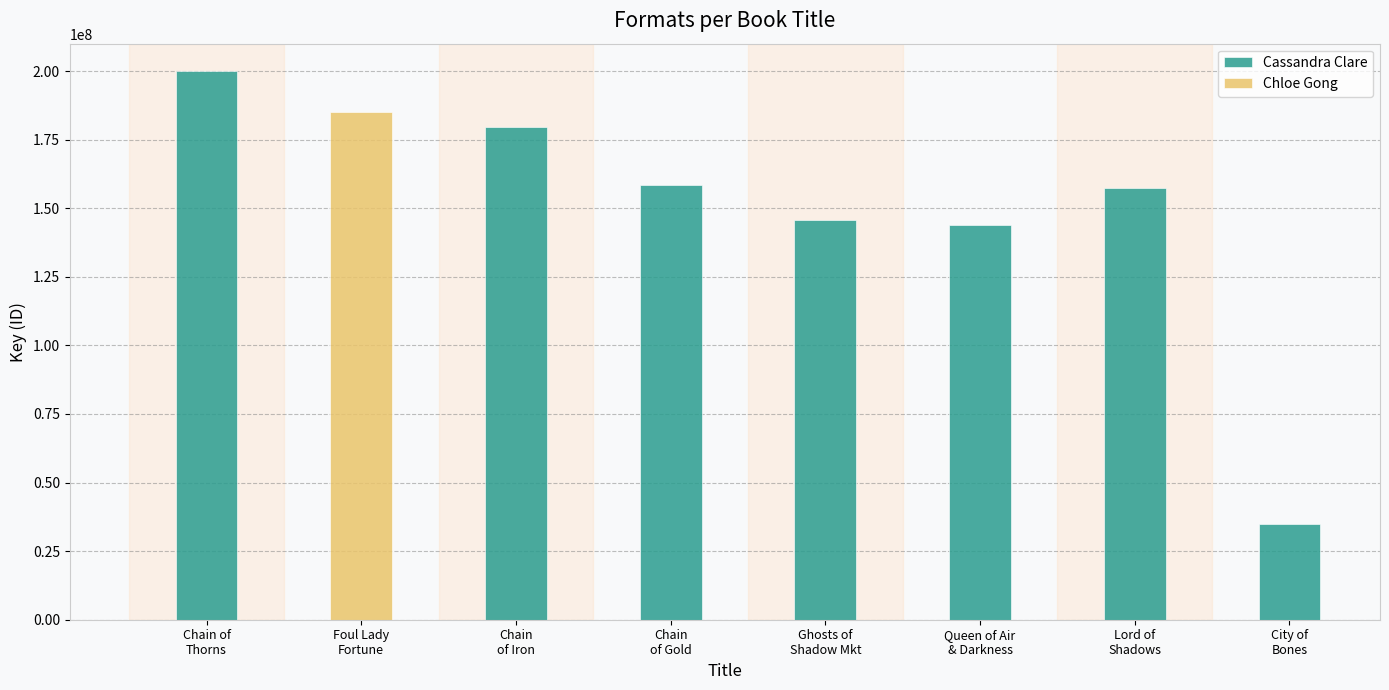

What is the lowest value of the Cassandra Clare series?

35026865